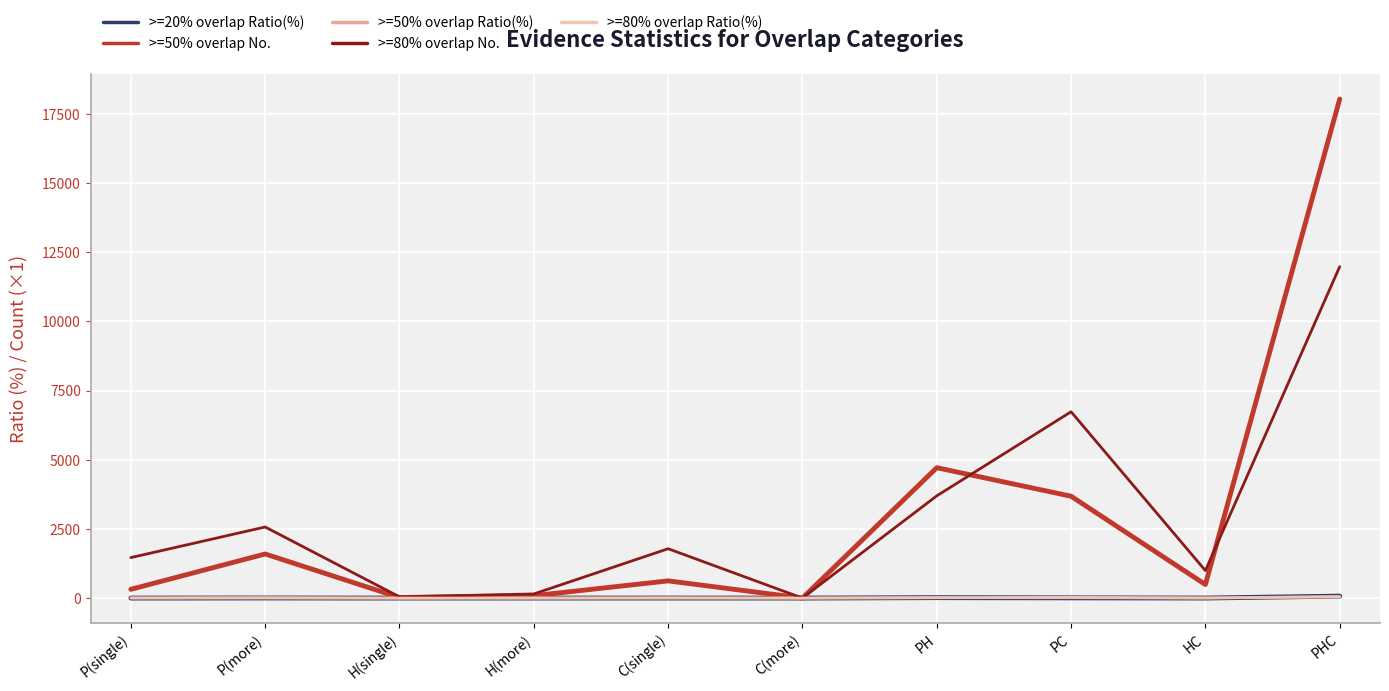

Does the chart display data point markers on the line(s)?

No